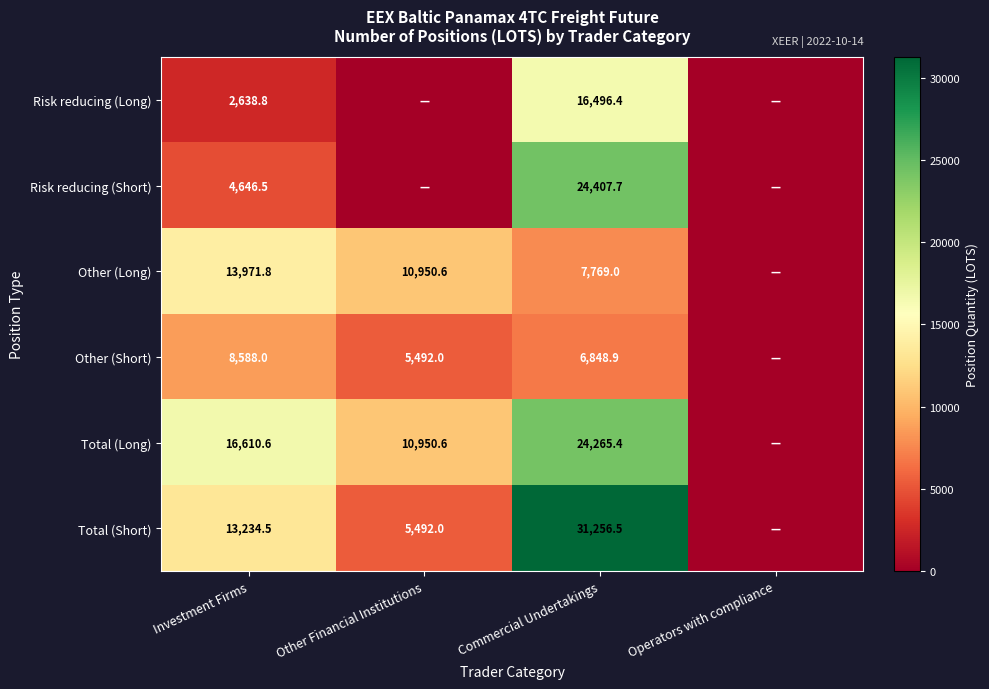

At which category is the sum across all series the highest?

Commercial Undertakings